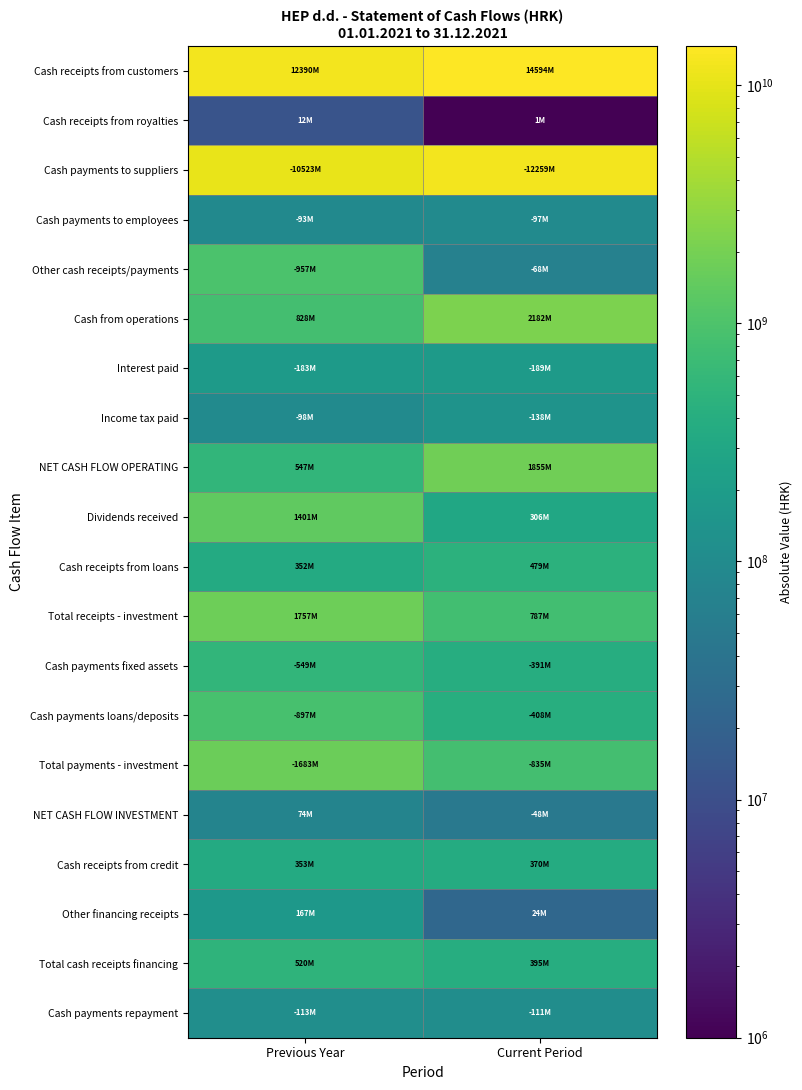

Which category has the highest value across all series?

Current Period